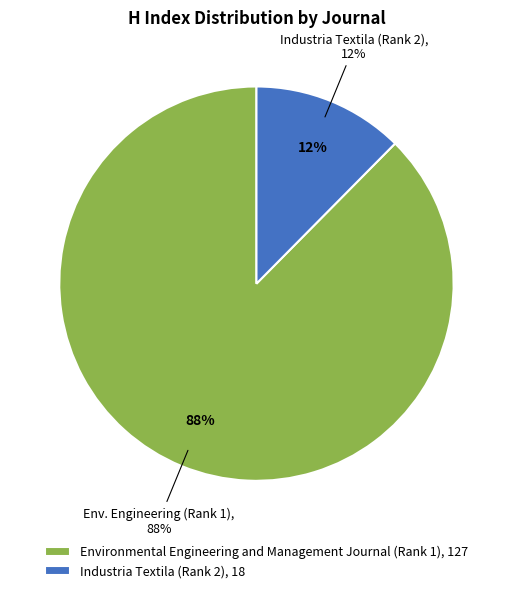

What percentage is NOT represented by Environmental Engineering and Management Journal (Rank 1)?

12.4%